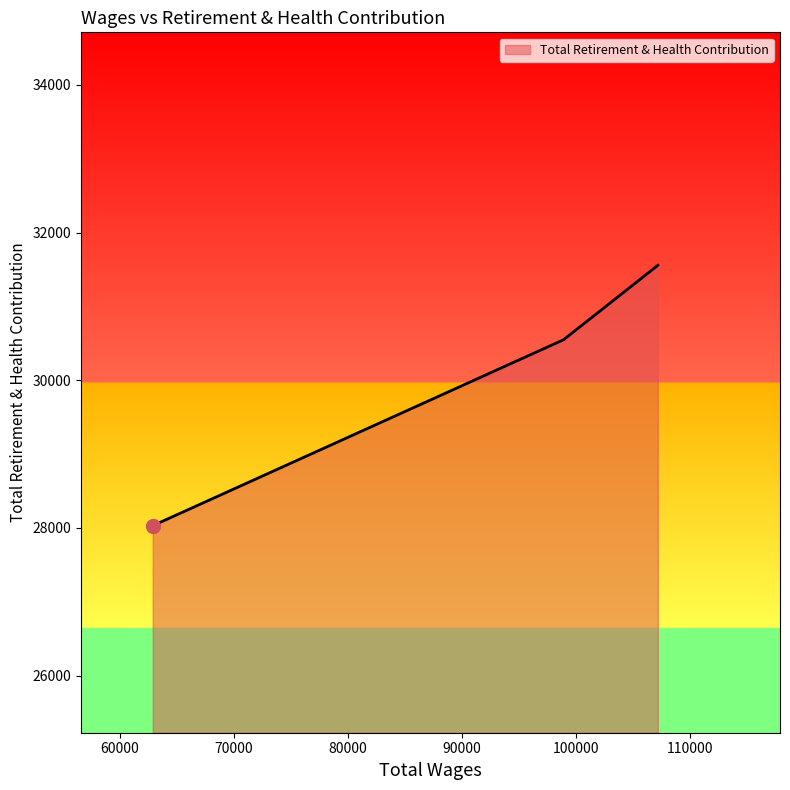

What is the sum of all values?

90136